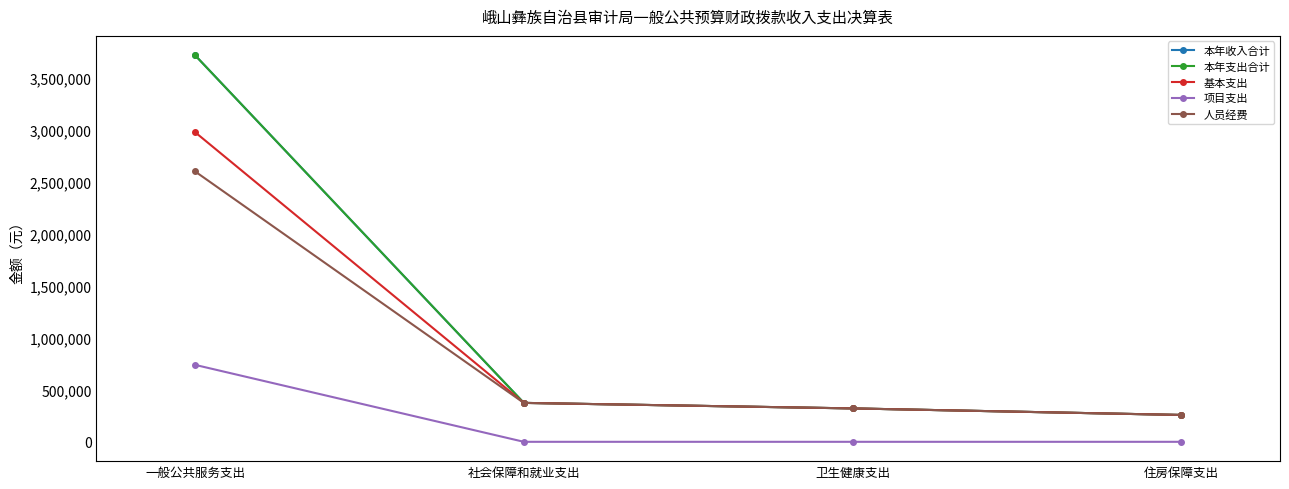

List the series in order of their peak value, highest first.

本年收入合计, 本年支出合计, 基本支出, 人员经费, 项目支出